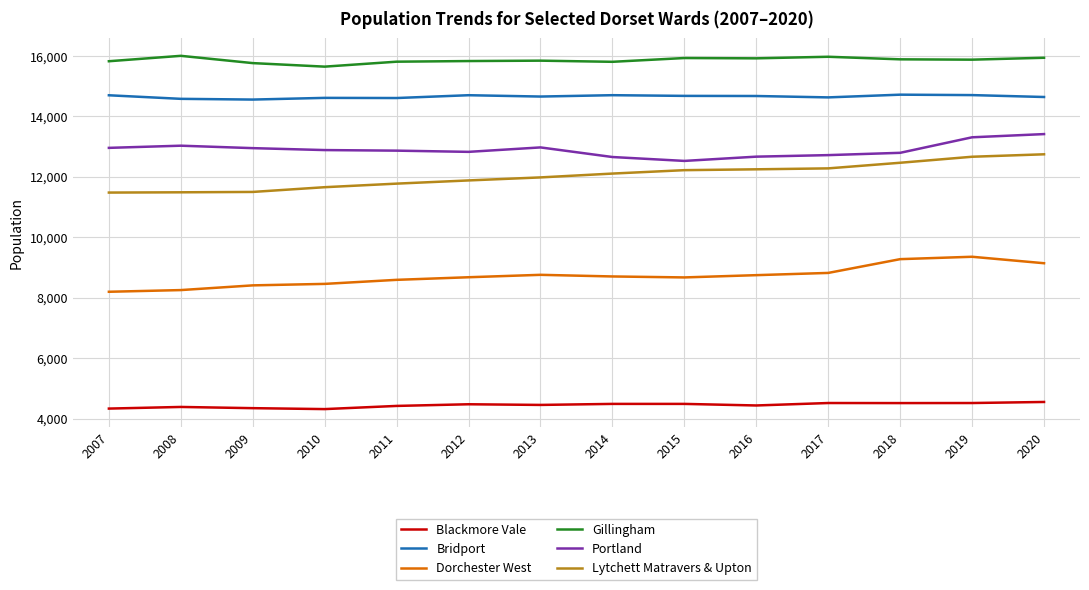

True or false: Gillingham and Lytchett Matravers & Upton cross at least once.

False